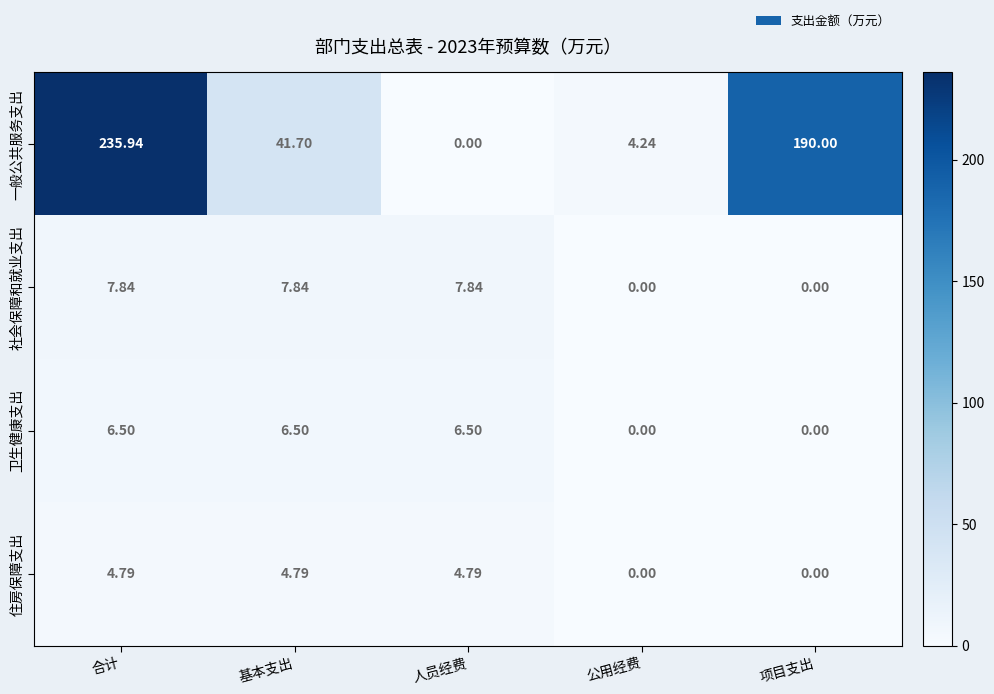

At which category is the sum across all series the highest?

合计